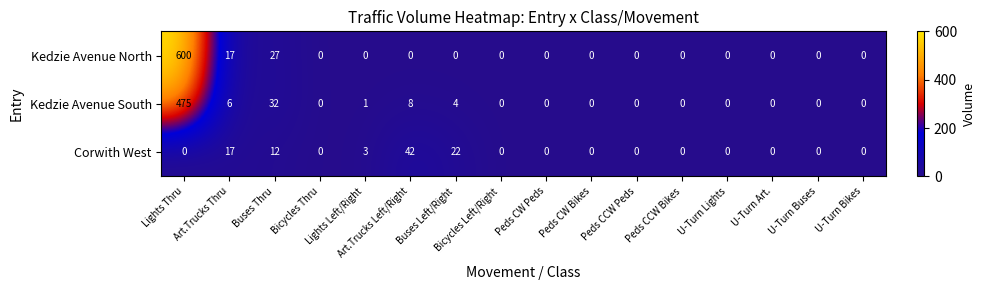

Which series has the largest range (max minus min)?

Kedzie Avenue North